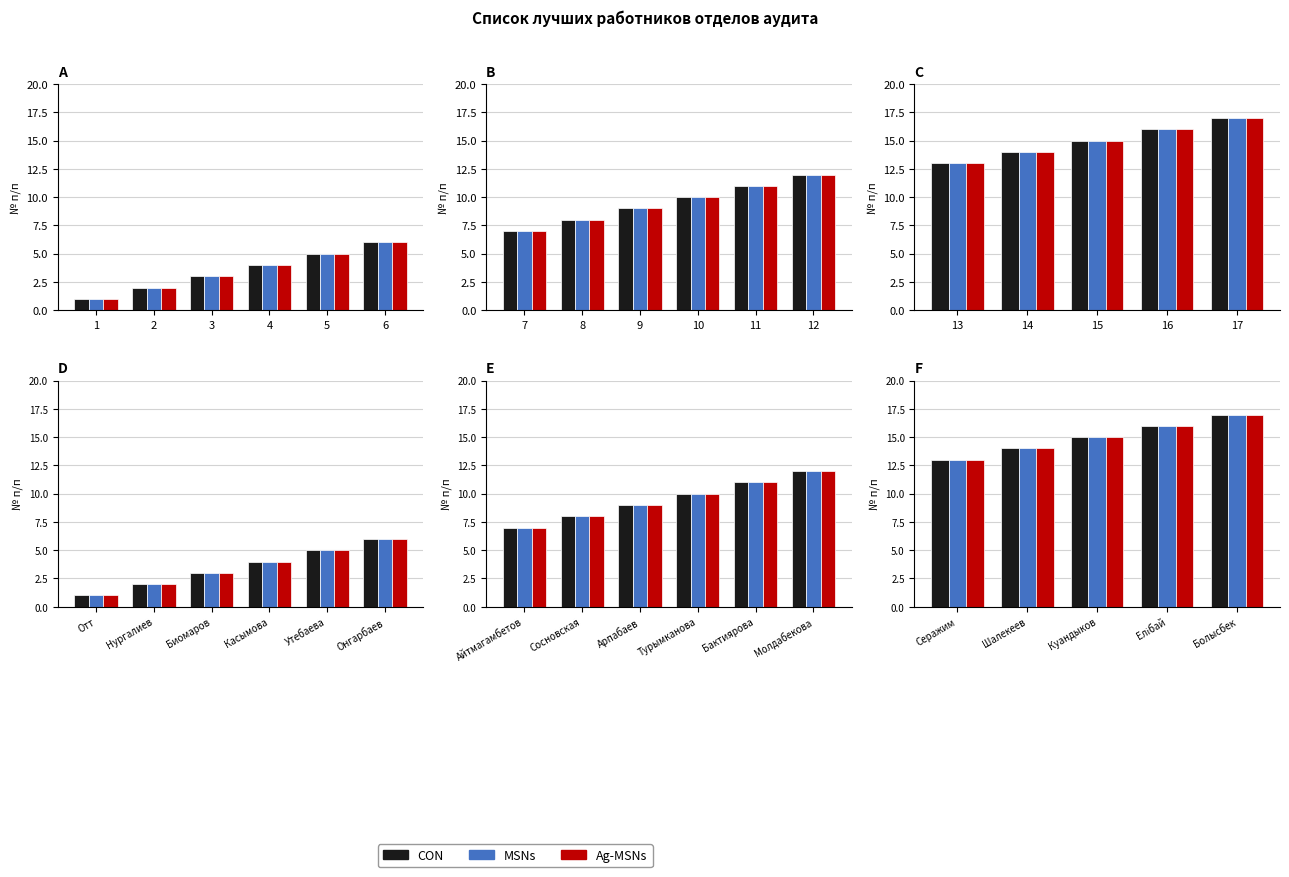

What is the value of the MSNs bar at the 3rd from the left?

15